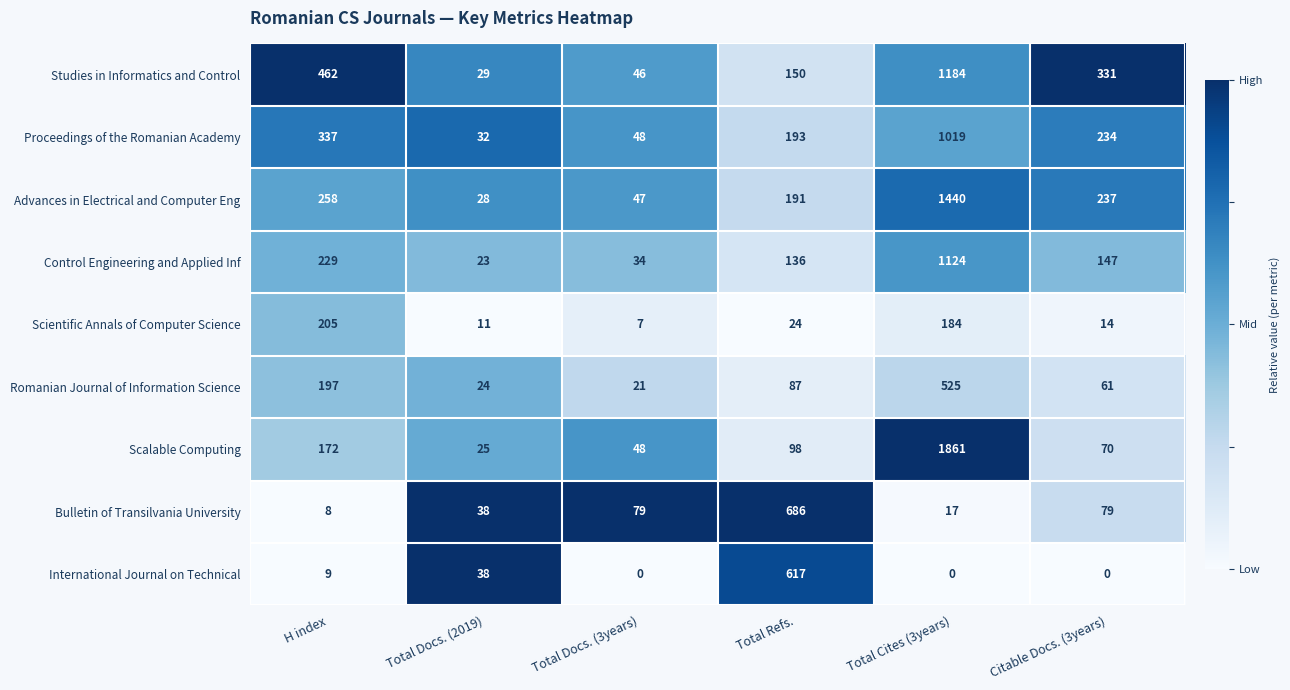

Which series has the widest spread of values?

Scalable Computing